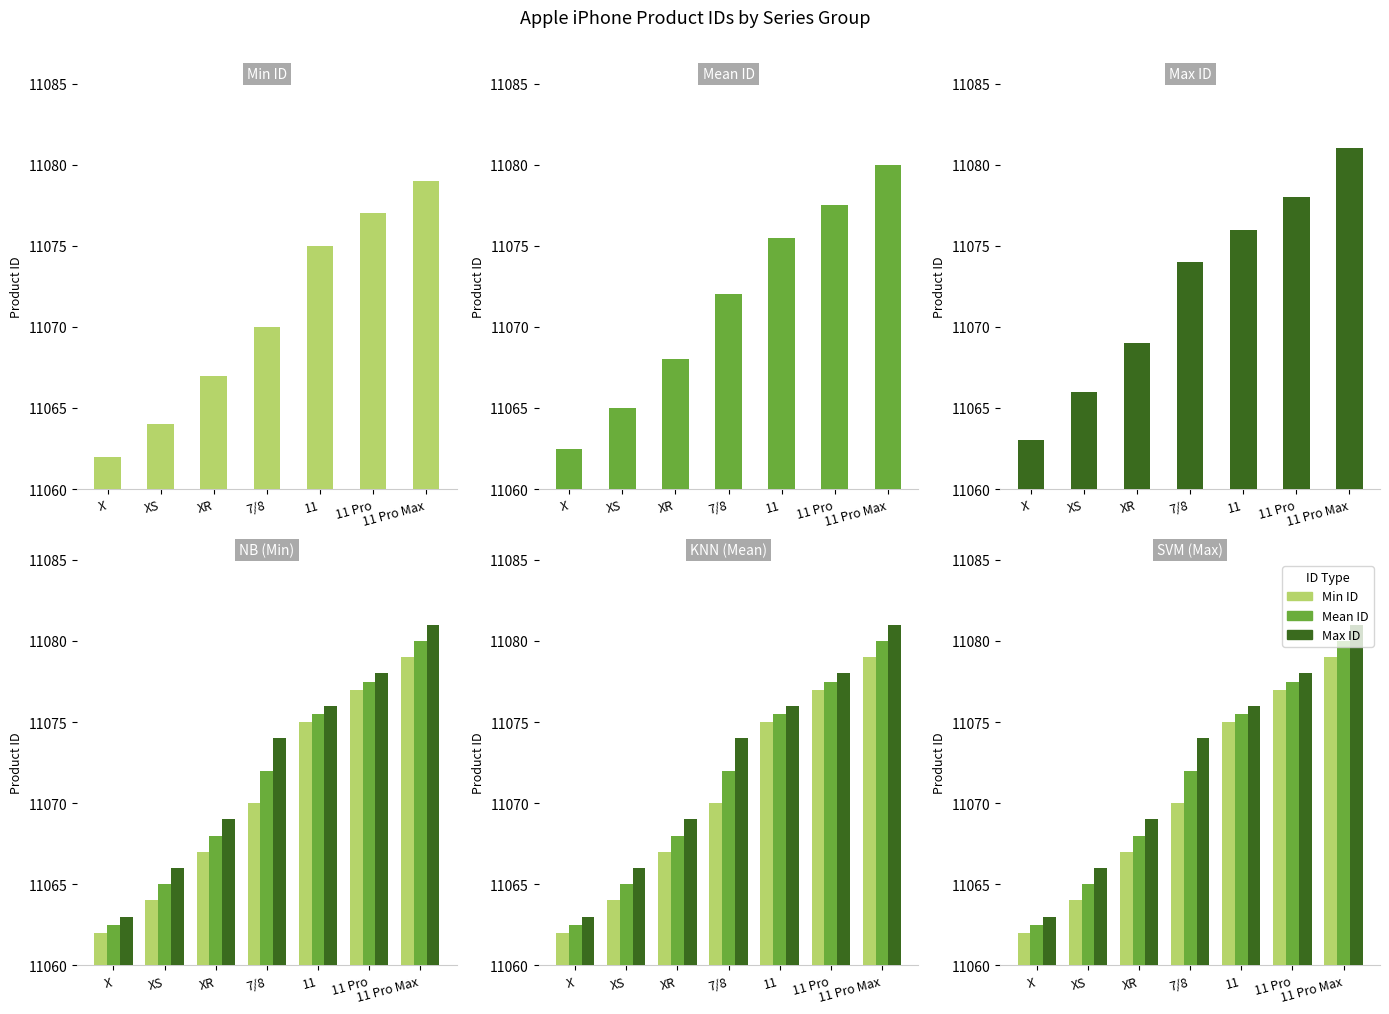

The value of Max ID at X is 11063.0. True or false?

True